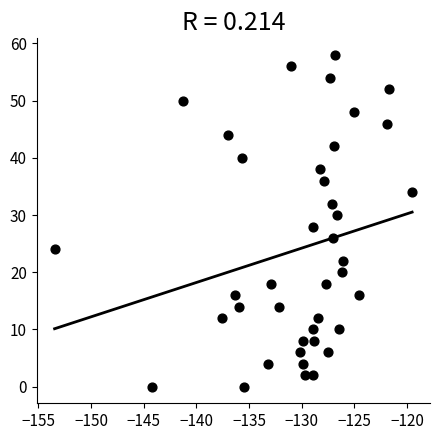

What is the range of Y values (max minus min)?

58